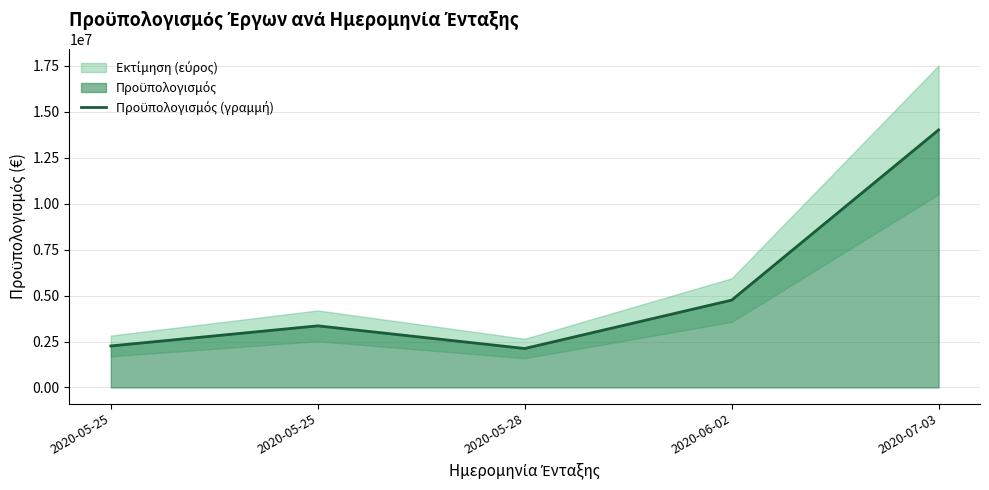

List the labels in order of value, largest first.

2020-07-03, 2020-06-02, 2020-05-25, 2020-05-25, 2020-05-28